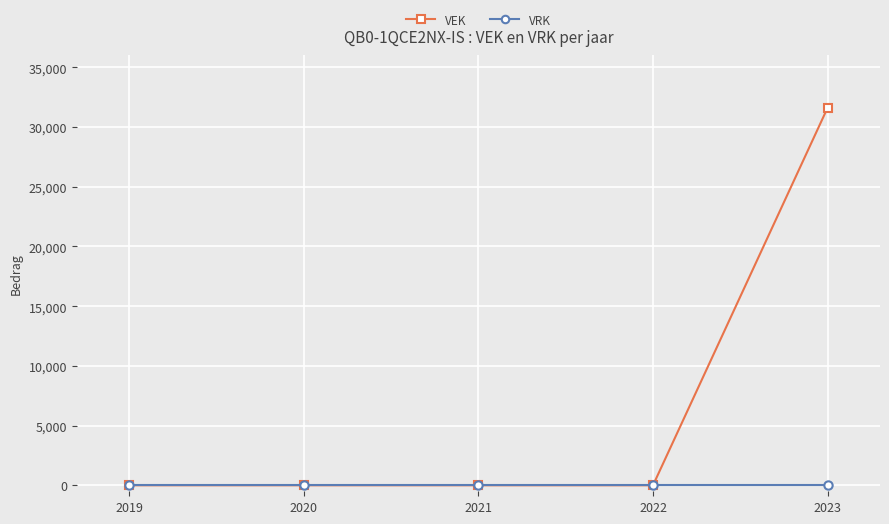

What are all the series names shown in the legend?

VEK, VRK